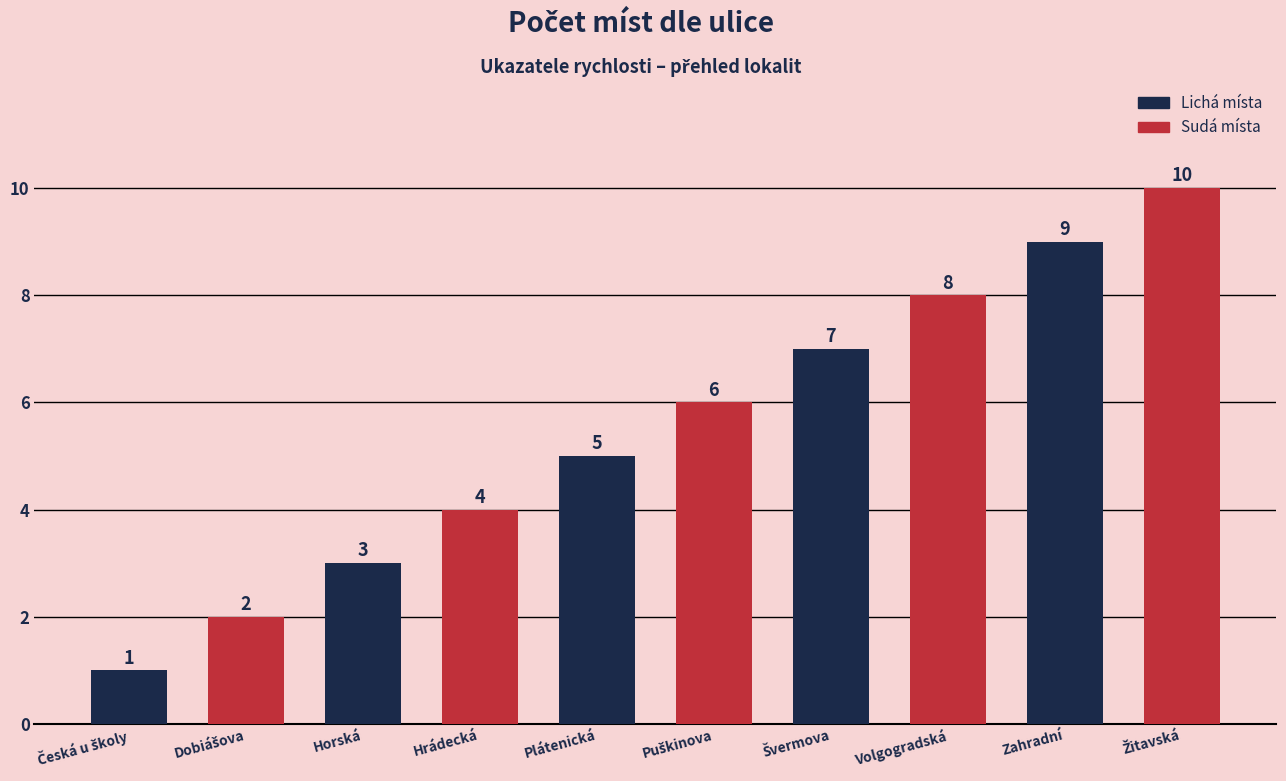

What is the maximum value shown in the chart?

10